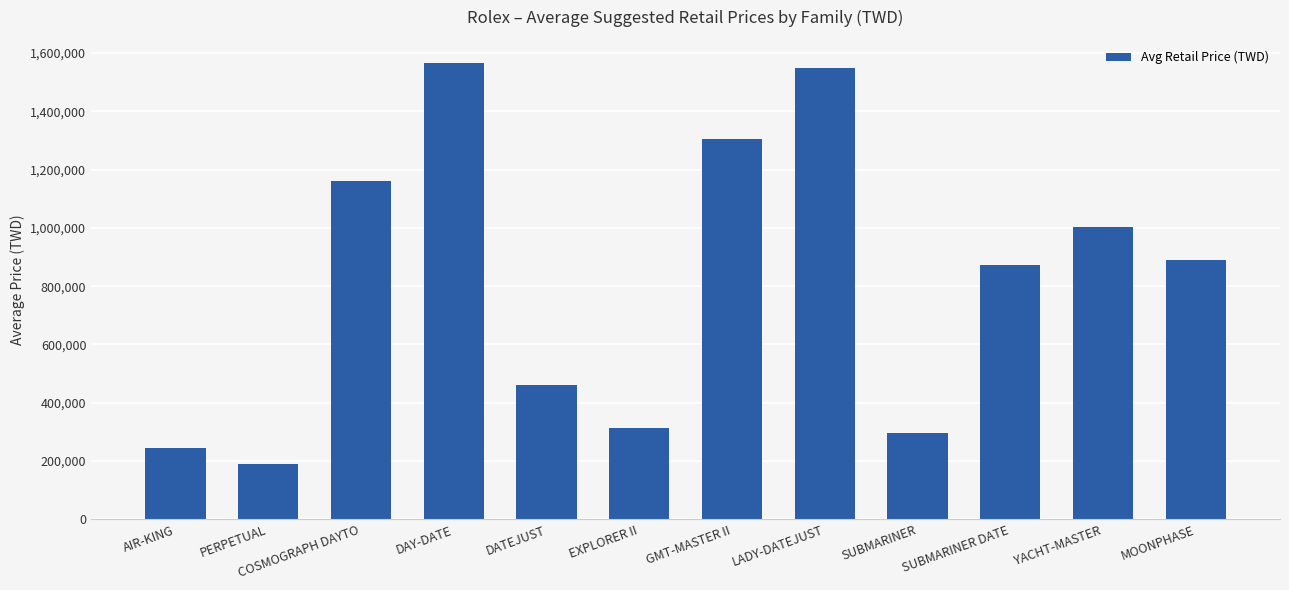

At which label is the value closest to 878700?

SUBMARINER DATE